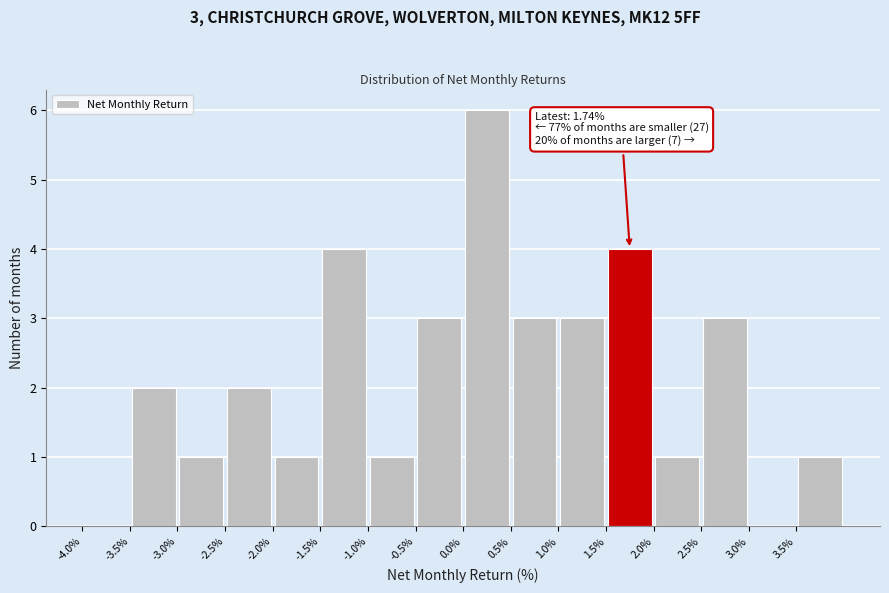

Over which range of the x-axis is the bar tallest?

0.0 to 0.5